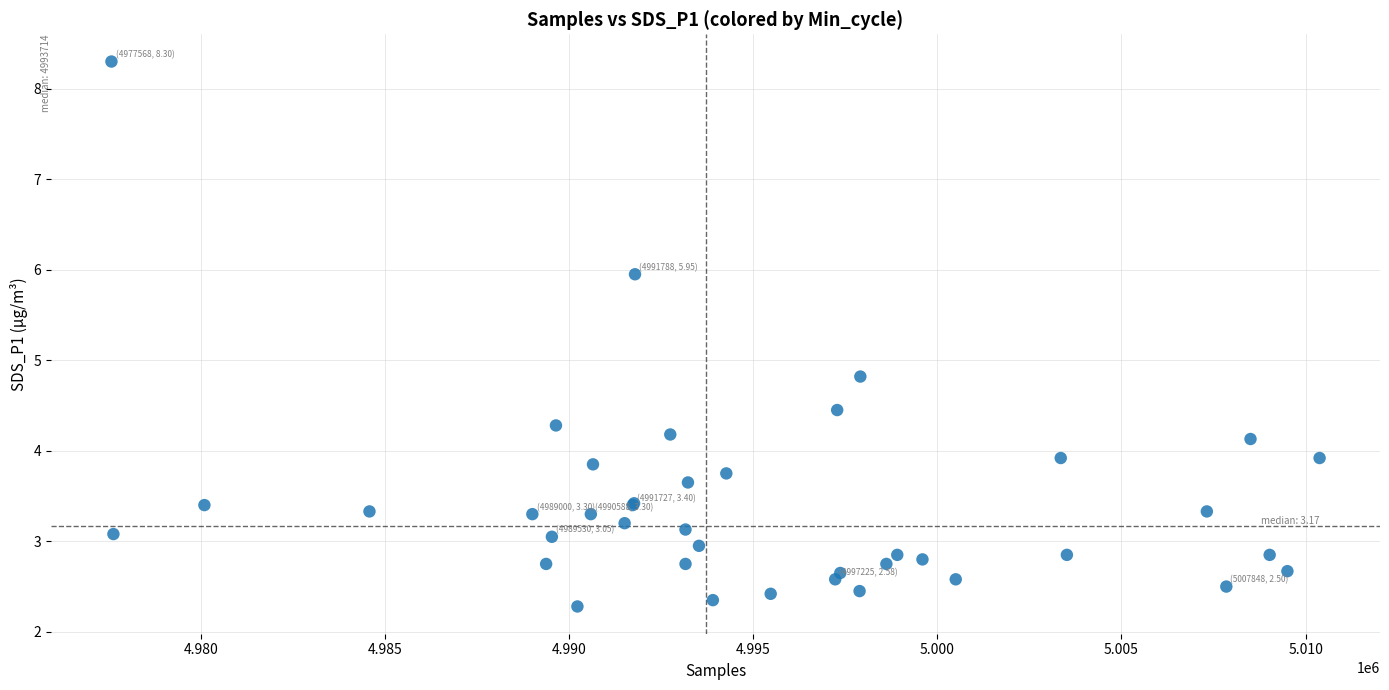

What Y value in the scatter plot is closest to 5?

4.8